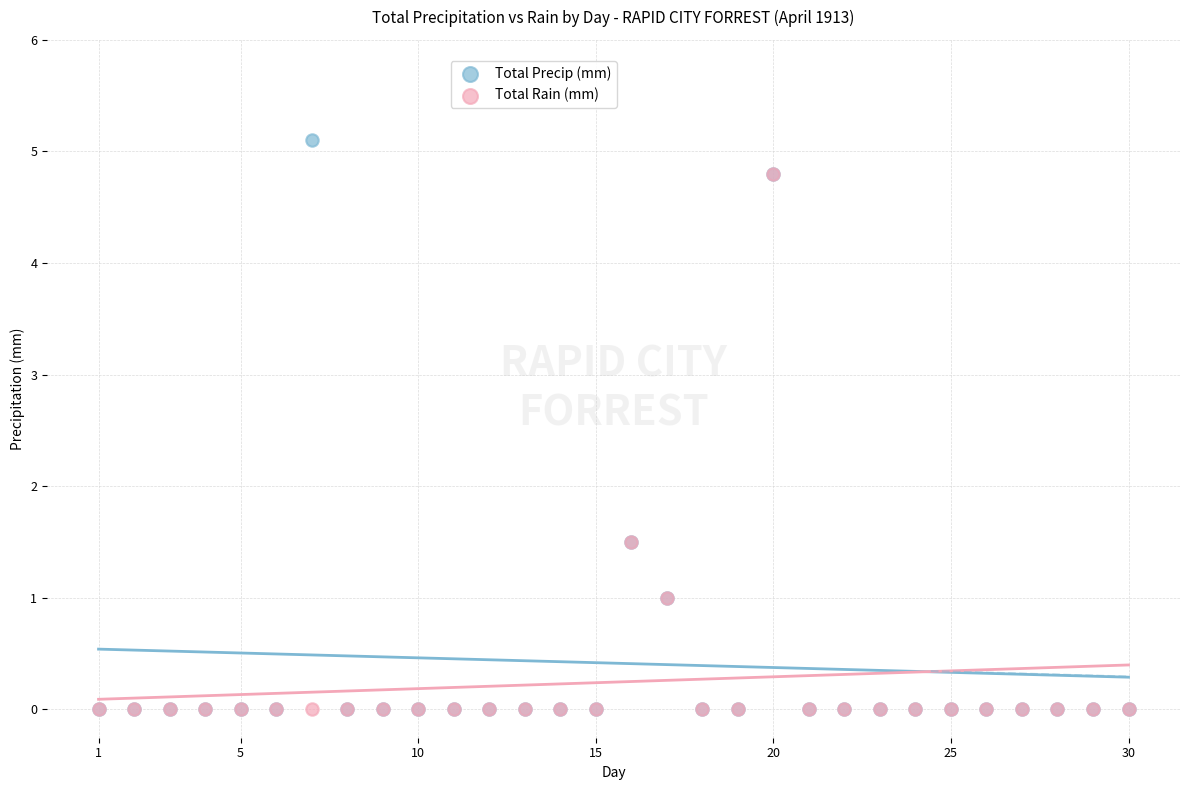

Which series contains the highest Y value?

Total Precip (mm)